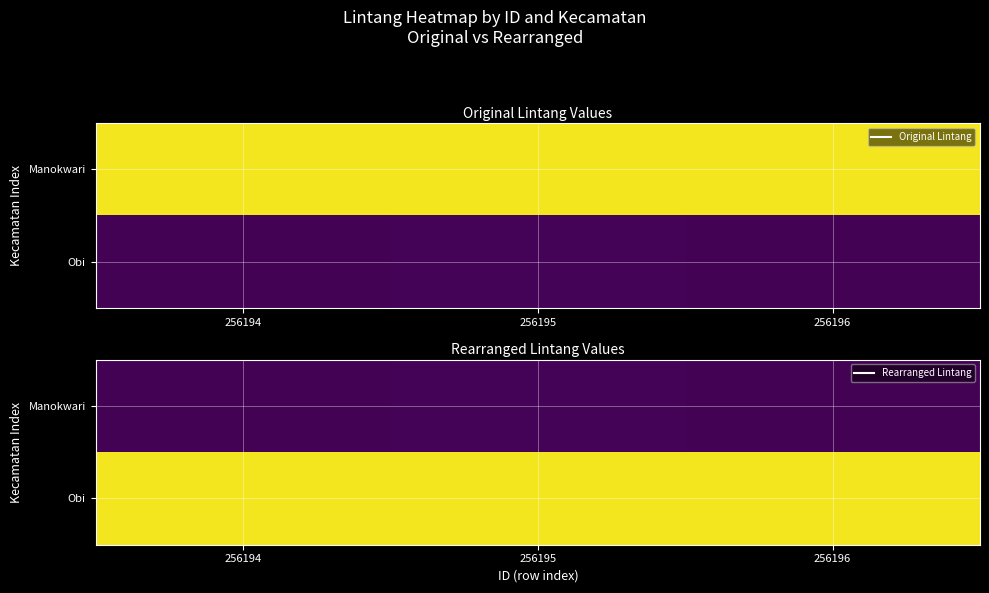

What is the difference between the highest and lowest values at 256196?

0.5